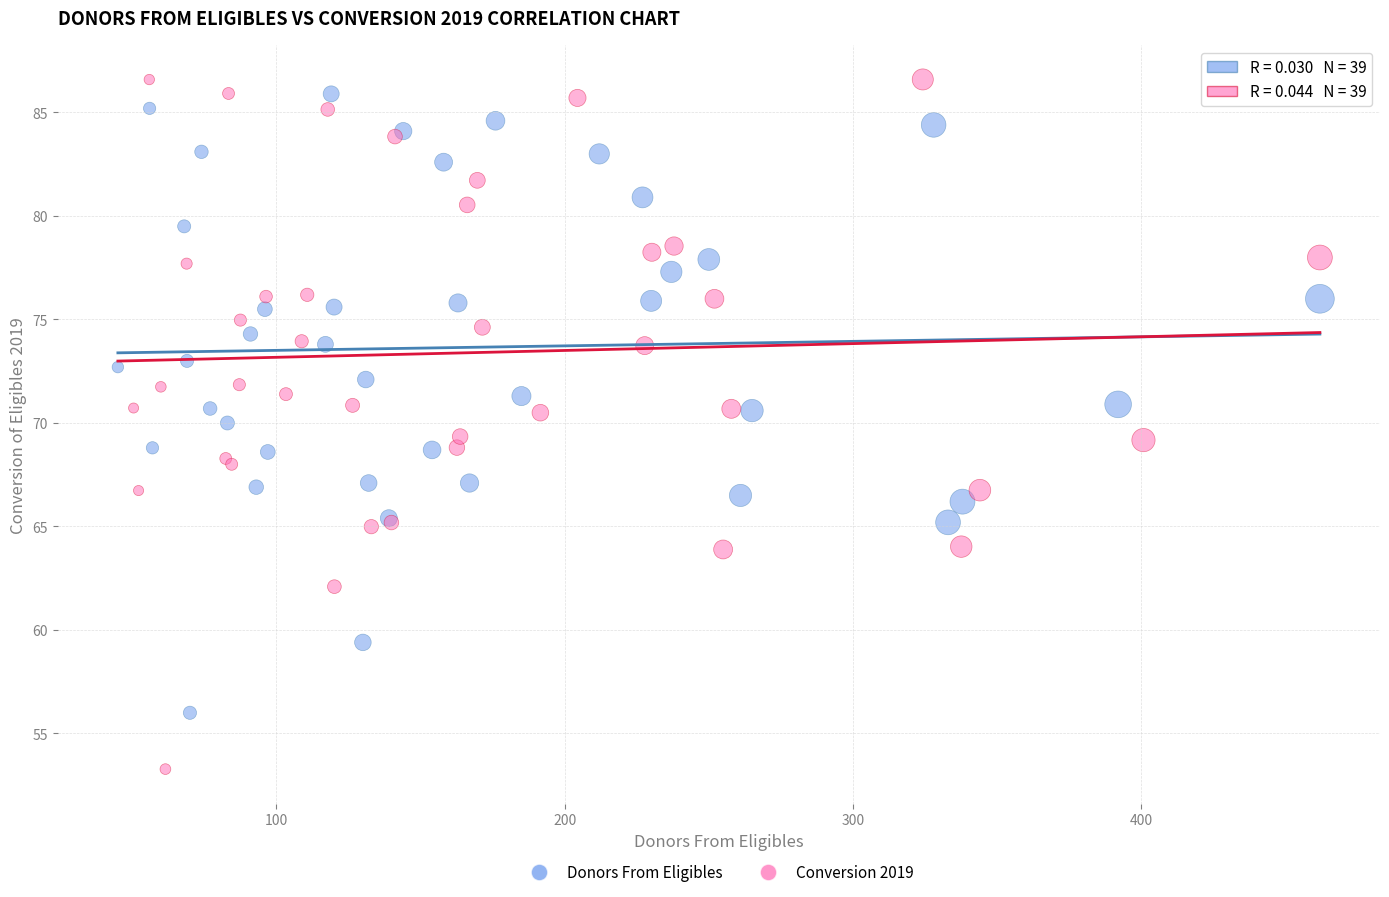

Which series contains the highest Y value?

Conversion 2019